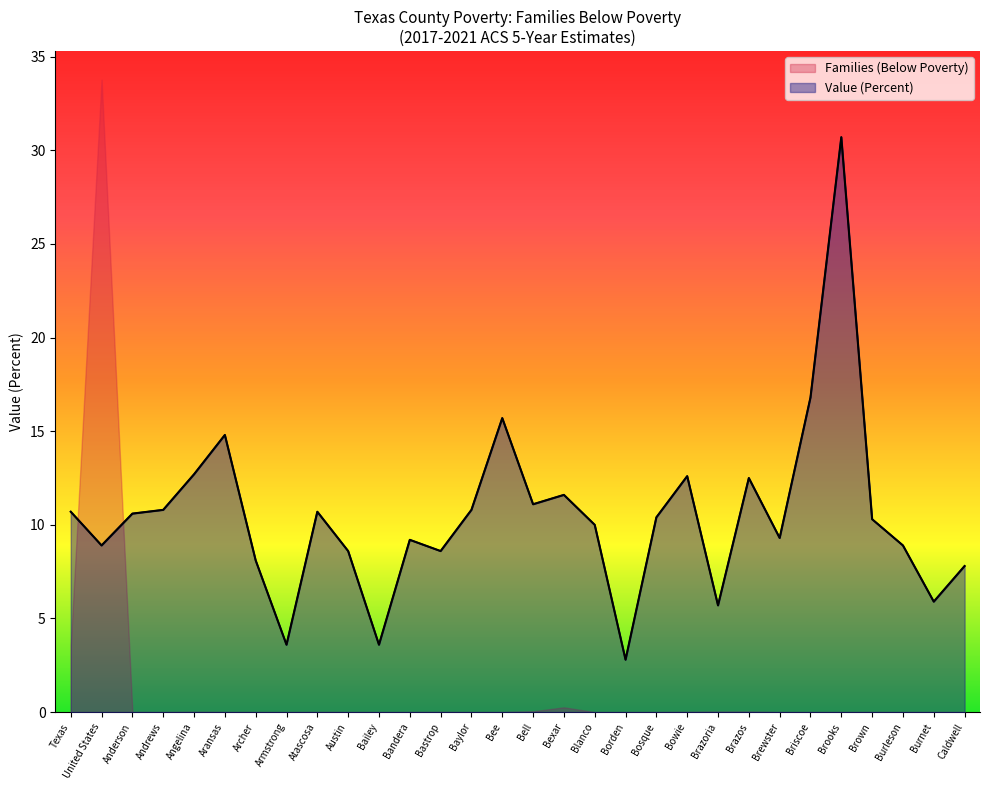

What is the highest value of the Families (Below Poverty) series?

33.8